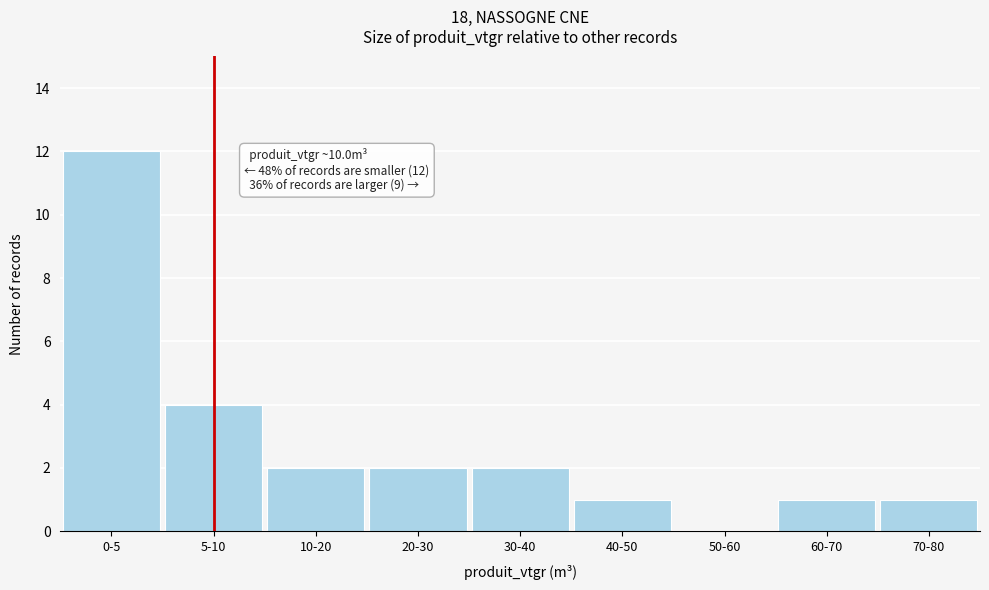

Reading right to left, extract all data points from this chart.

70-80=1	60-70=1	50-60=0	40-50=1	30-40=2	20-30=2	10-20=2	5-10=4	0-5=12